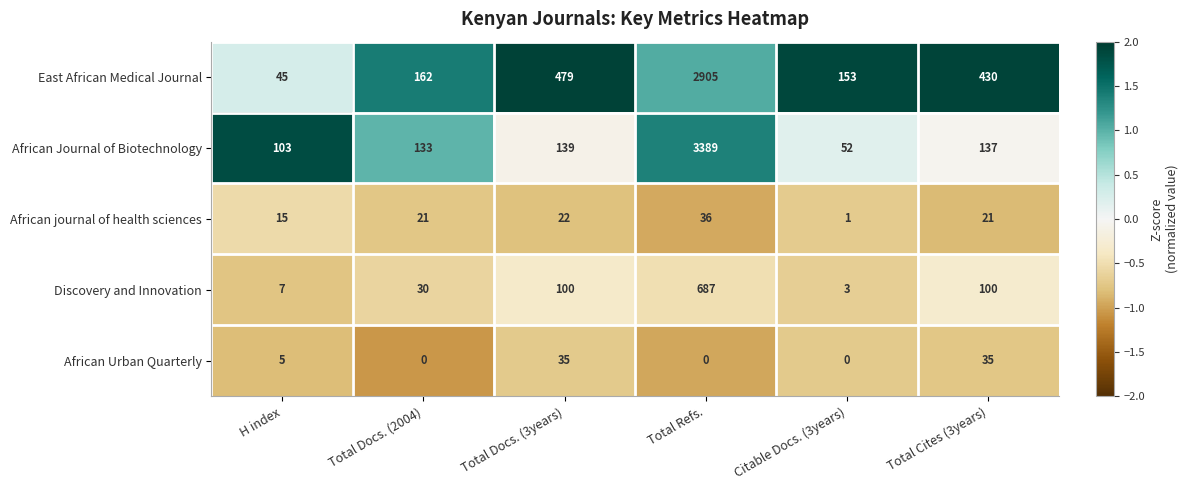

What is the difference between the highest and lowest values at Total Cites (3years)?

409